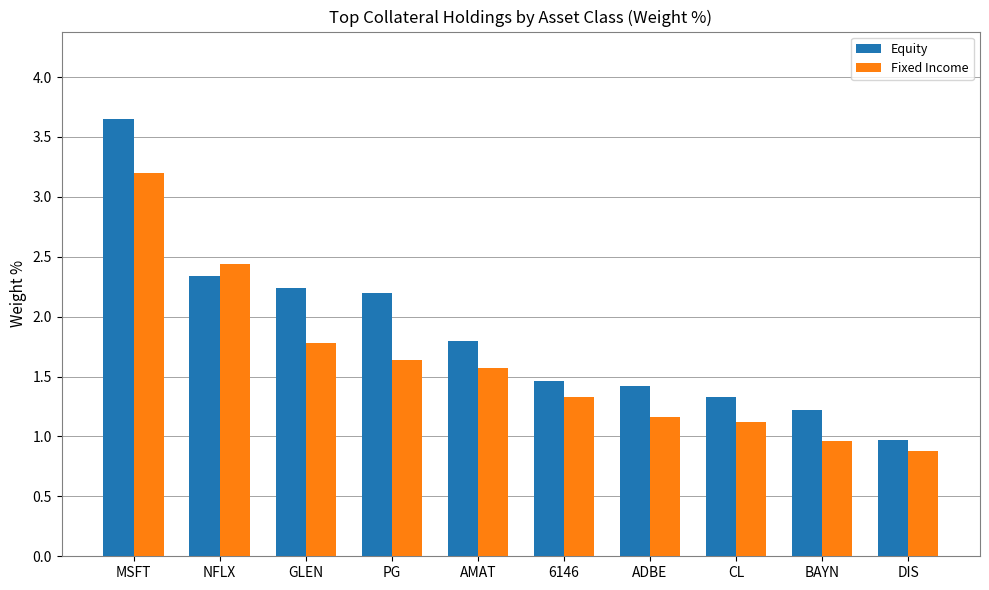

True or false: Equity has a value of 1.5 at 6146.

True